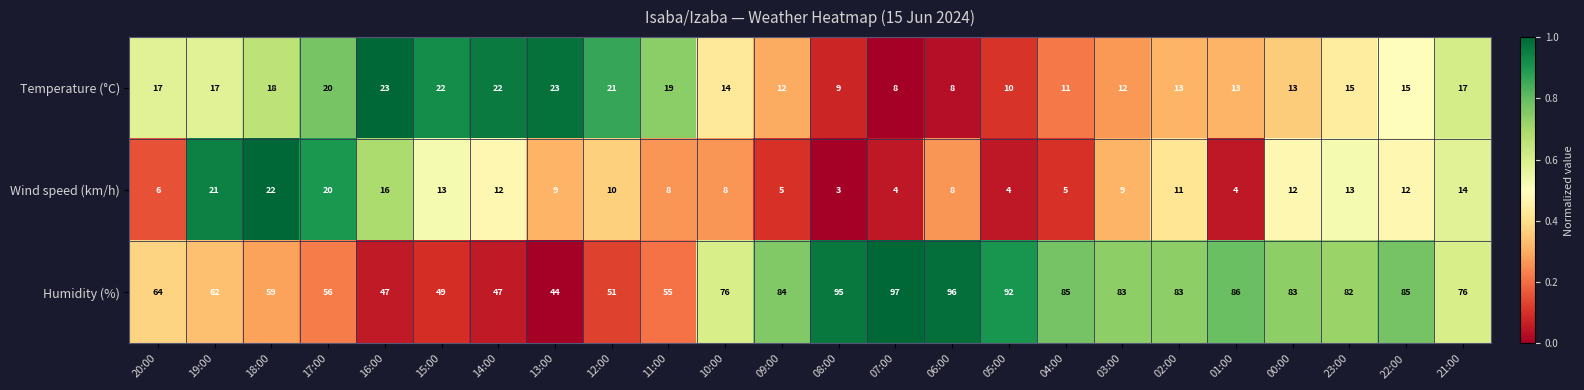

True or false: Temperature (°C) has a value of 10 at 05:00.

True